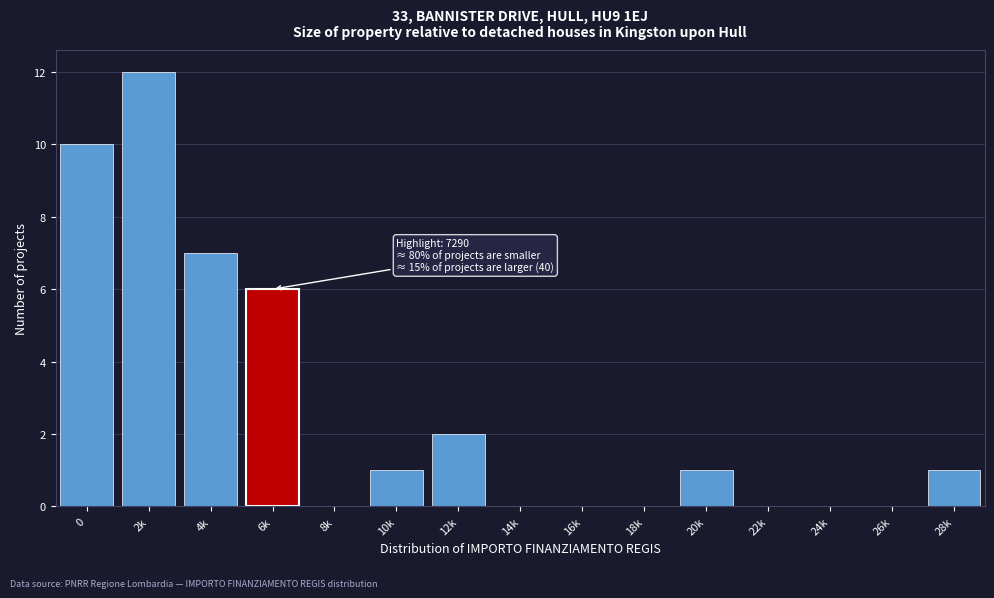

Reading right to left, what are all the values shown in this chart?

28k=1	26k=0	24k=0	22k=0	20k=1	18k=0	16k=0	14k=0	12k=2	10k=1	8k=0	6k=6	4k=7	2k=12	0=10